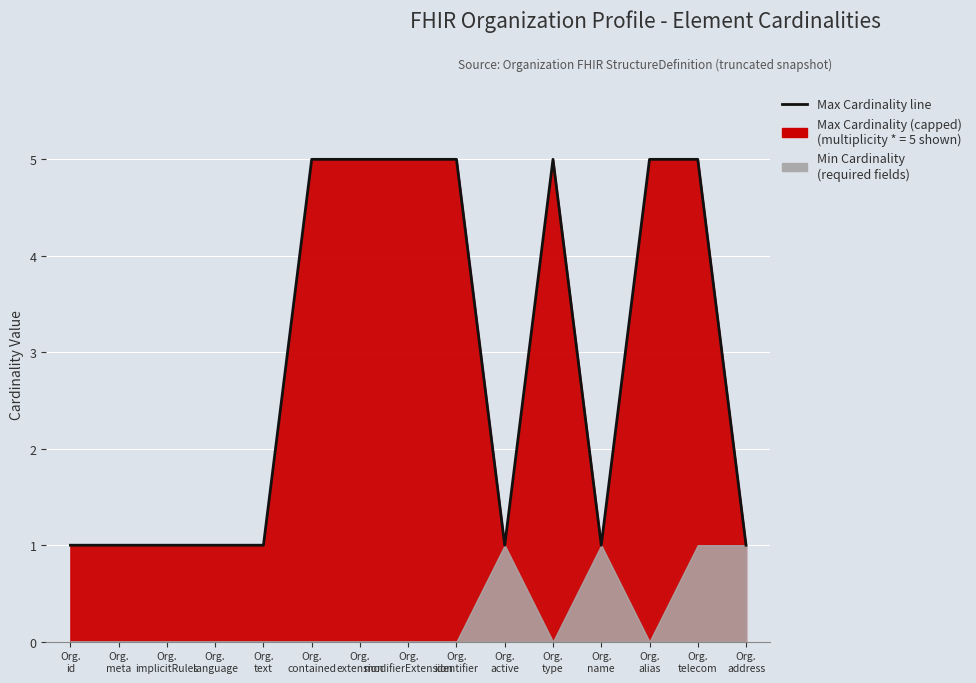

What is the label of the 5th point from the right?

Org.
type